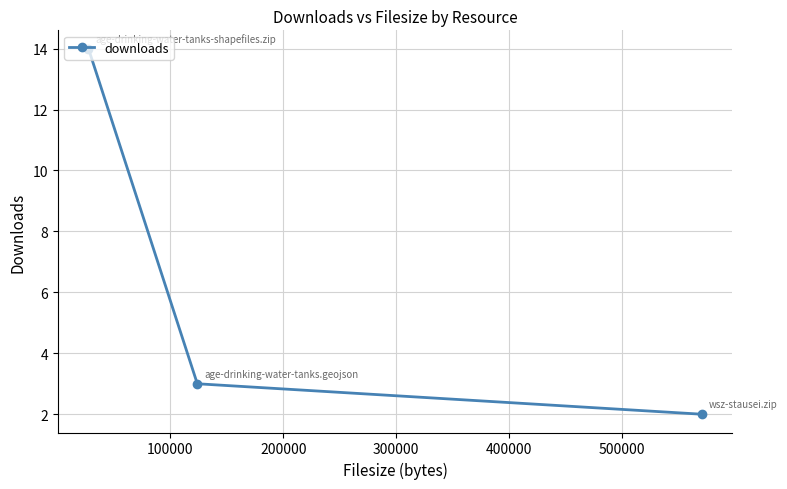

What is the difference between the maximum and minimum values?

12